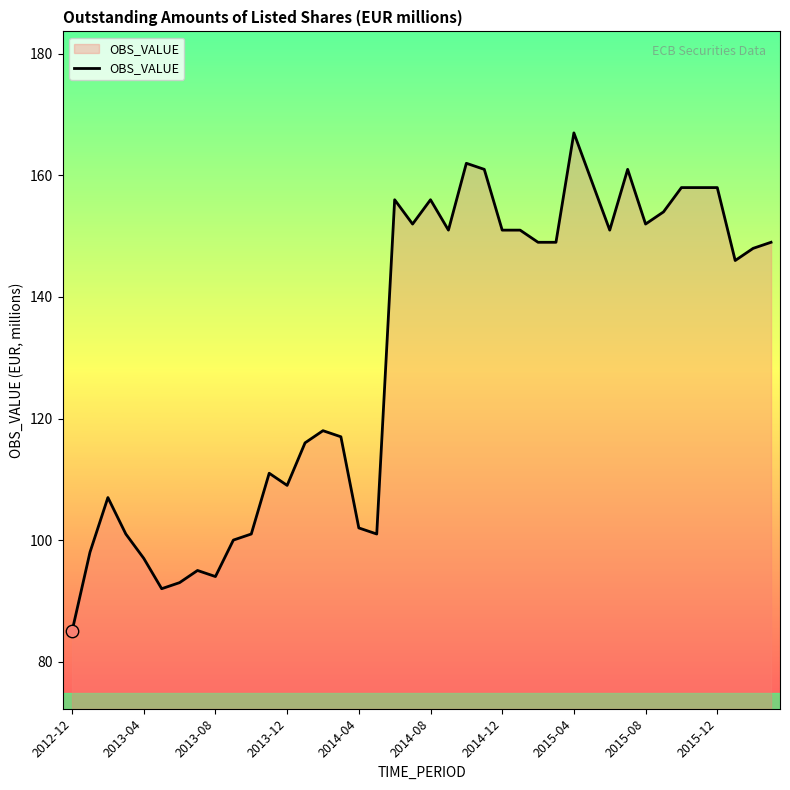

What is the smallest value displayed?

85